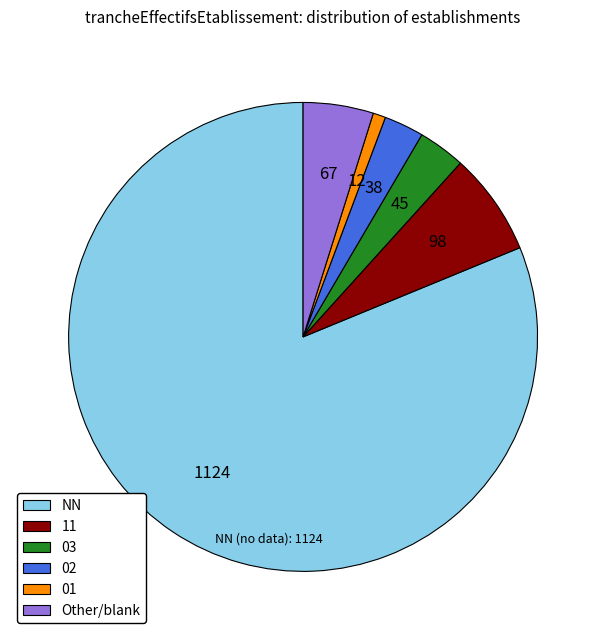

The 11 slice represents 7% of the pie. True or false?

True